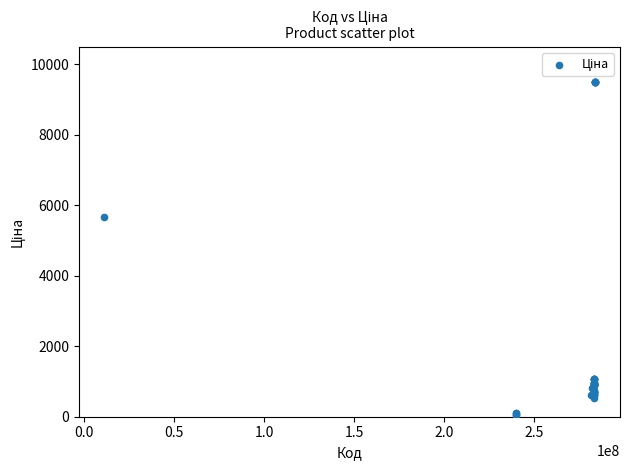

What Y value in the scatter plot is closest to 4768?

5673.8